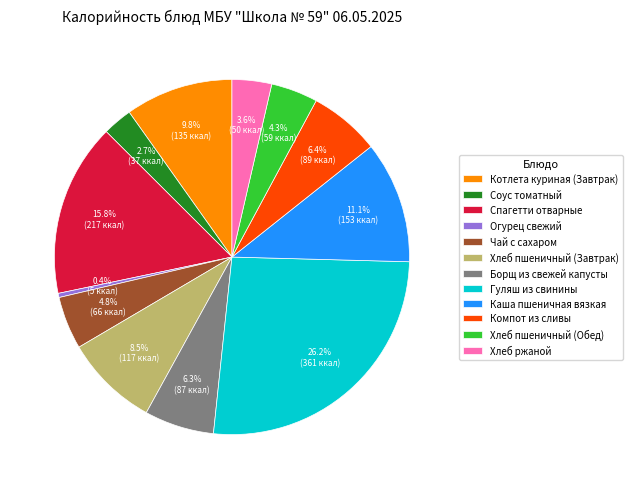

What is the largest slice in the pie chart?

Гуляш из свинины